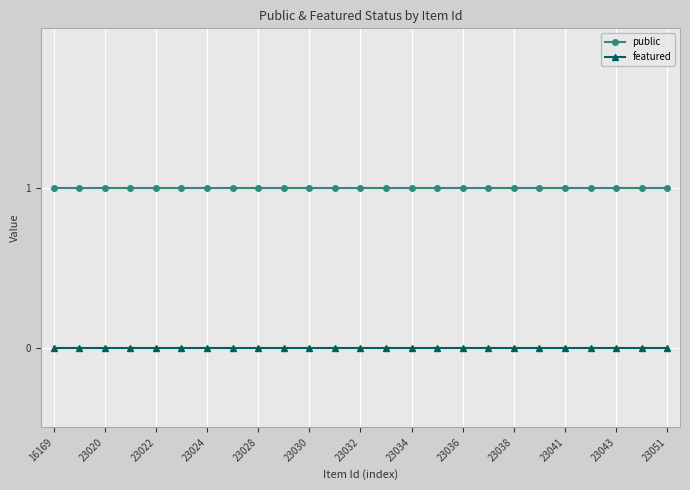

What is the value of the public point at the 19th from the left?

1